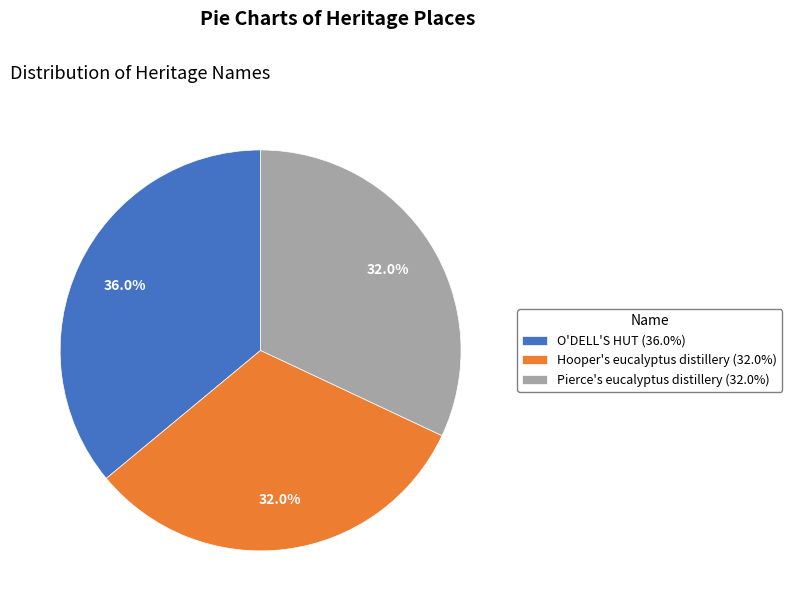

Does O'DELL'S HUT (36.0%) represent more than half of the total?

No